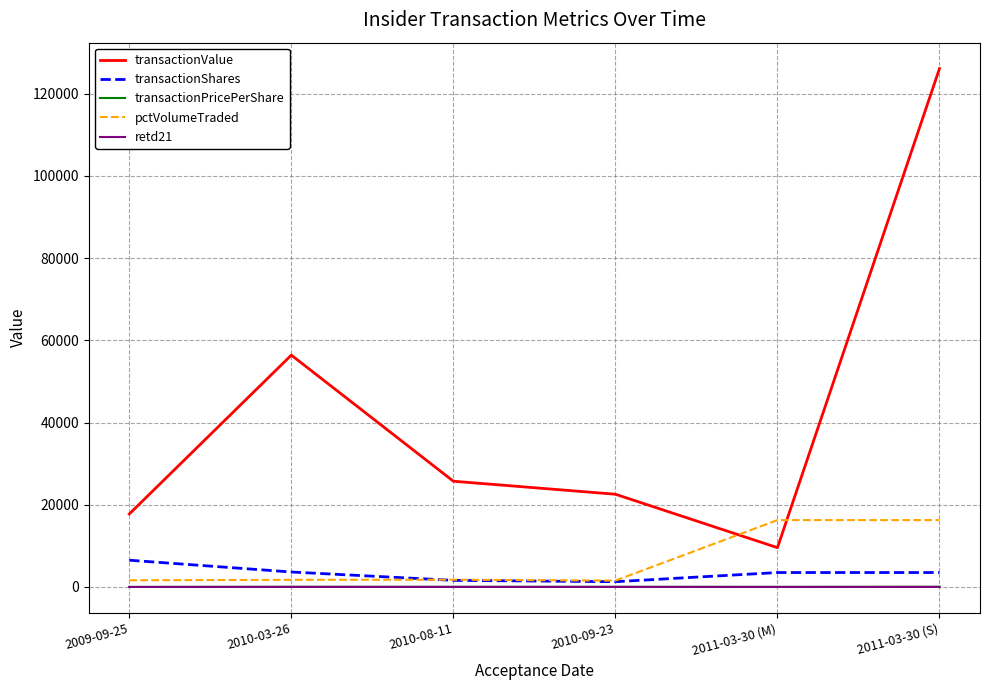

What position from the right is 2009-09-25?

6